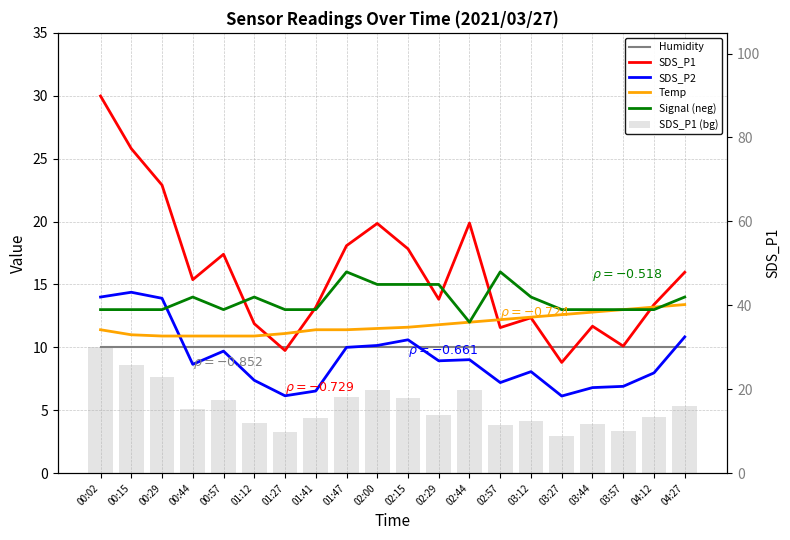

What are all the series names shown in the legend?

Humidity, SDS_P1, SDS_P2, Temp, Signal (neg), SDS_P1 (bg)